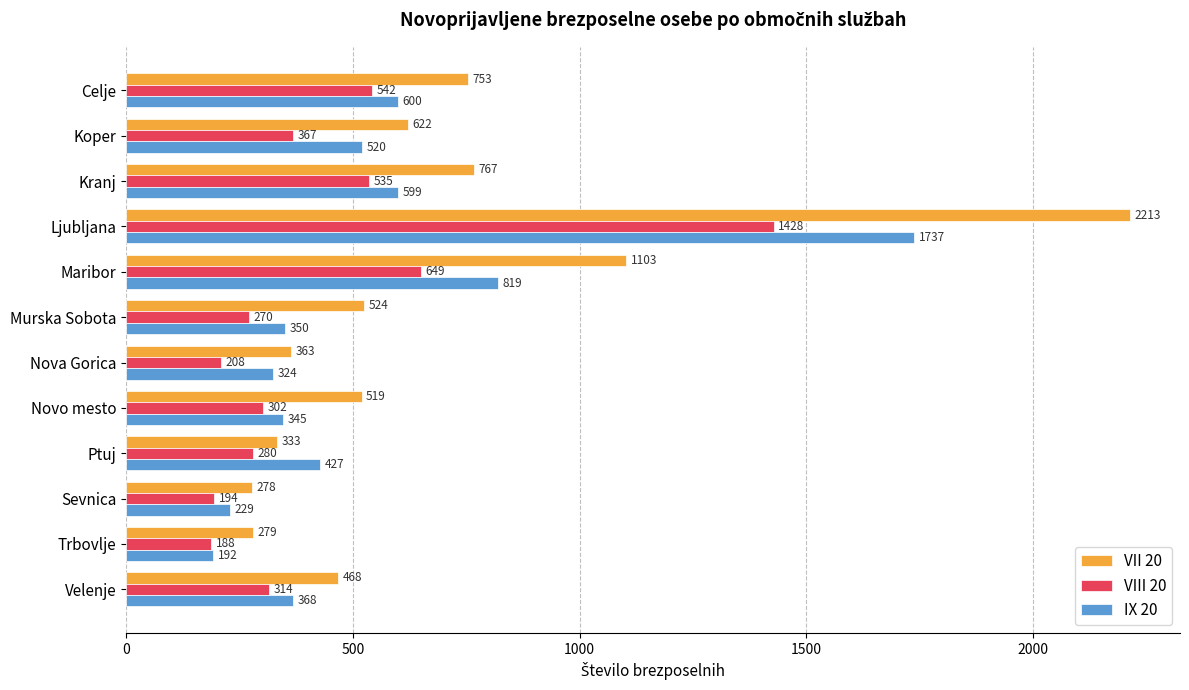

Which series has the largest range (max minus min)?

VII 20